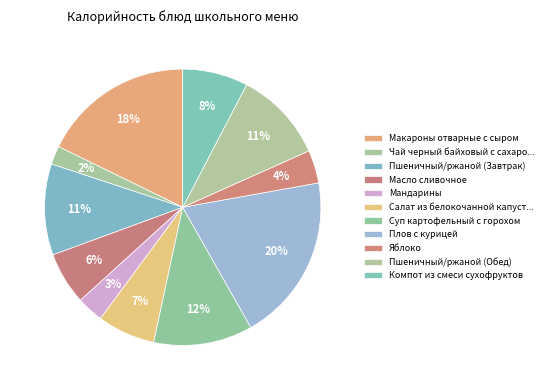

Count the number of slices in the pie.

11